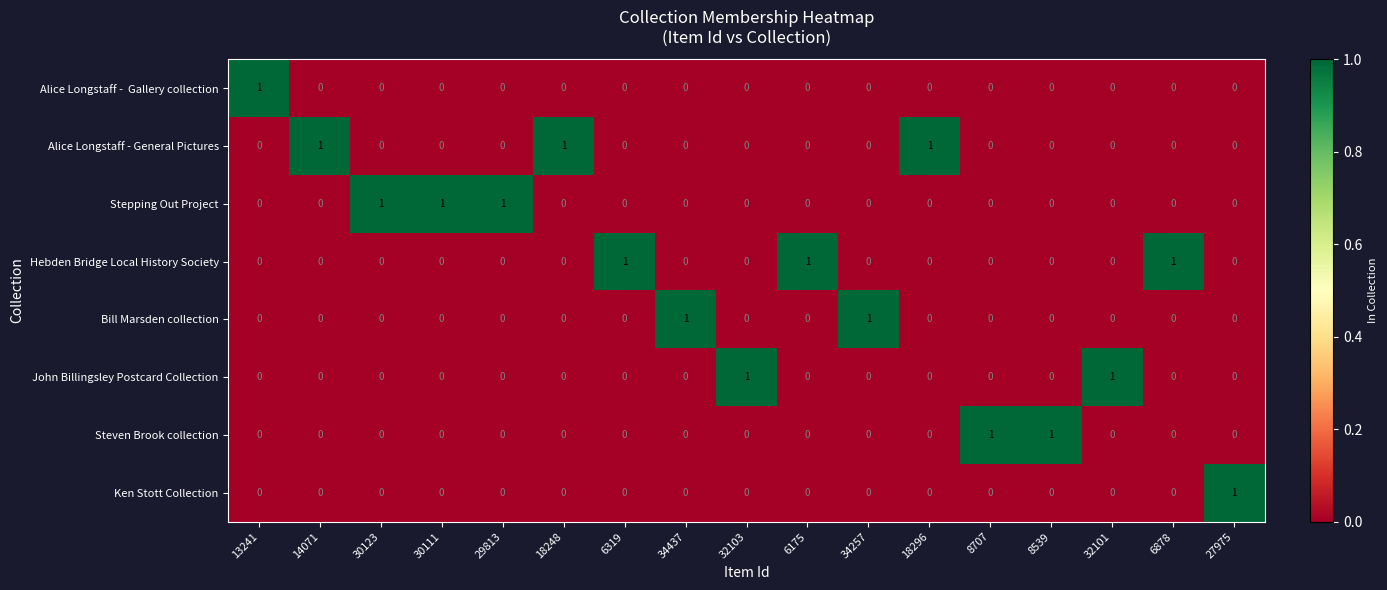

Count the number of data series in this chart.

8